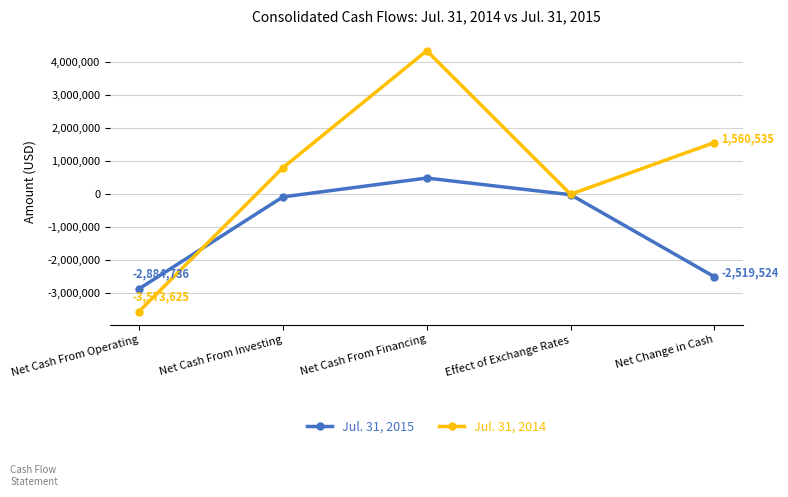

What is the label of the 2nd point from the right?

Effect of Exchange Rates